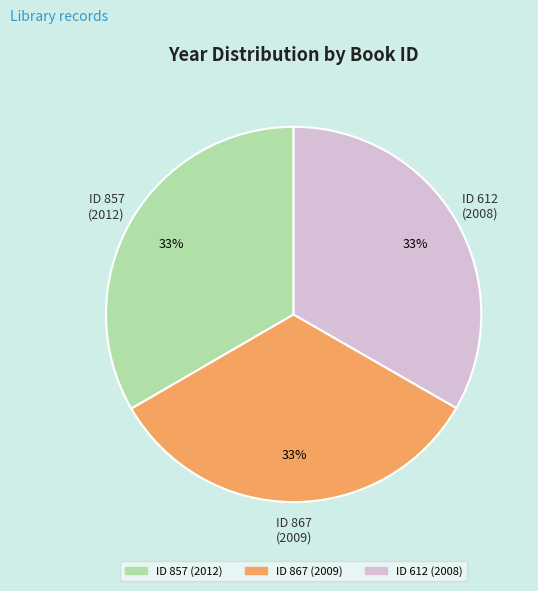

Count the number of slices in the pie.

3